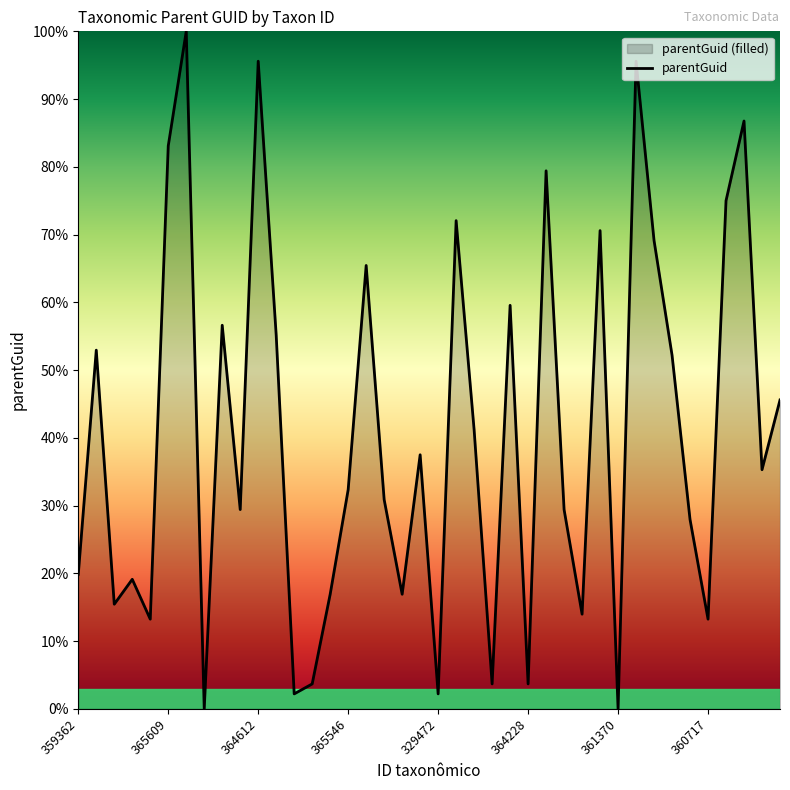

Rank the categories by value from highest to lowest.

362928, 364612, 364652, 361414, 365609, 364422, 362599, 363778, 362609, 364705, 315870, 361196, 299123, 360307, 376493, 364526, 364767, 364299, 364501, 364287, 365546, 359631, 349442, 348096, 364584, 359362, 375123, 348515, 350107, 359591, 364678, 359728, 360717, 364752, 384030, 364228, 364749, 329472, 369183, 361370